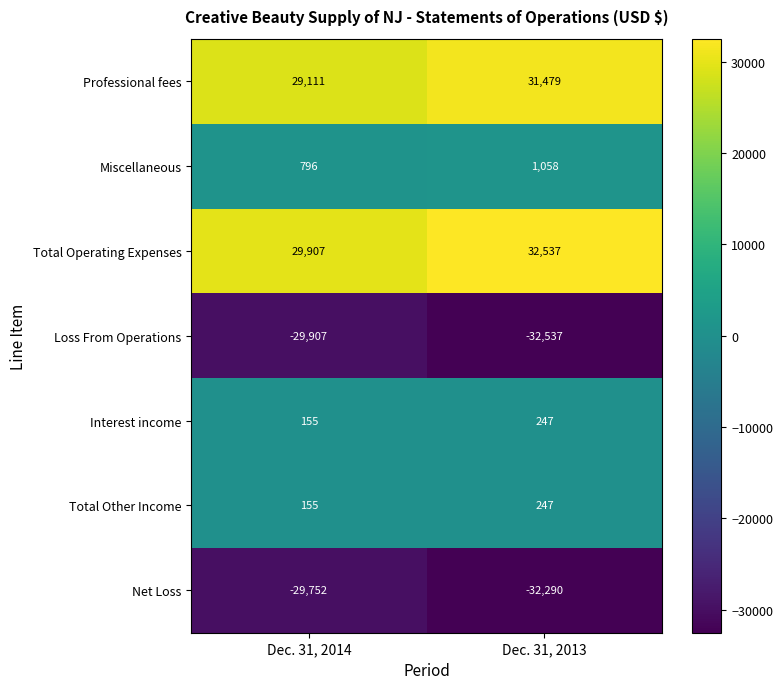

Reading left to right, list all the values displayed in this chart.

Professional fees: Dec. 31, 2014=29111	Dec. 31, 2013=31479
Miscellaneous: Dec. 31, 2014=796	Dec. 31, 2013=1058
Total Operating Expenses: Dec. 31, 2014=29907	Dec. 31, 2013=32537
Loss From Operations: Dec. 31, 2014=-29907	Dec. 31, 2013=-32537
Interest income: Dec. 31, 2014=155	Dec. 31, 2013=247
Total Other Income: Dec. 31, 2014=155	Dec. 31, 2013=247
Net Loss: Dec. 31, 2014=-29752	Dec. 31, 2013=-32290